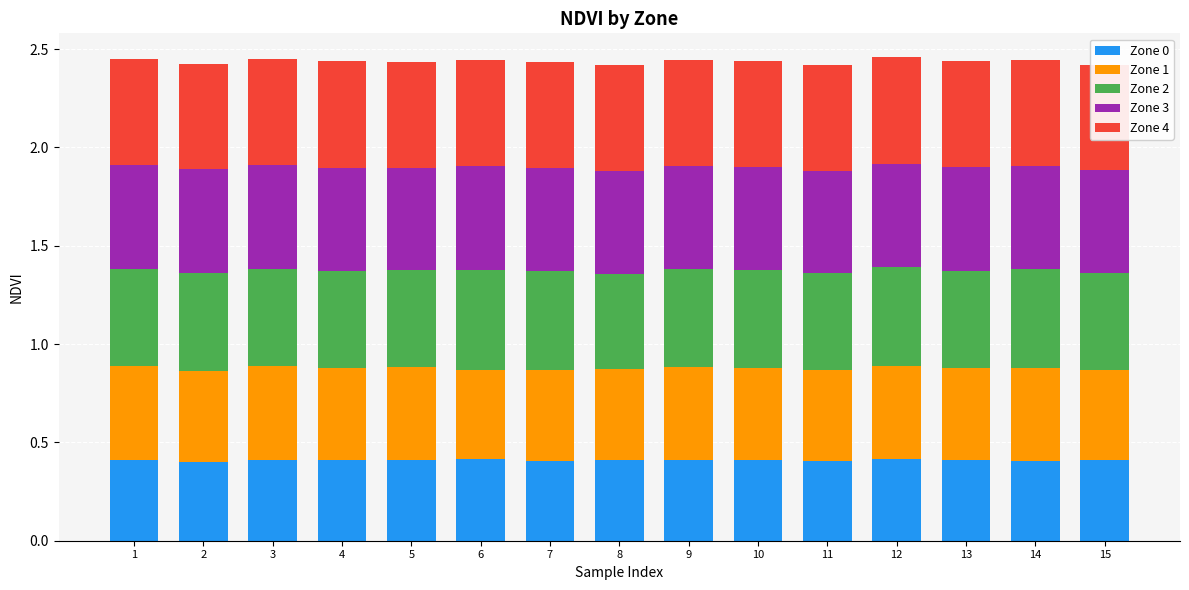

What is the total value across all series at 11?

2.4